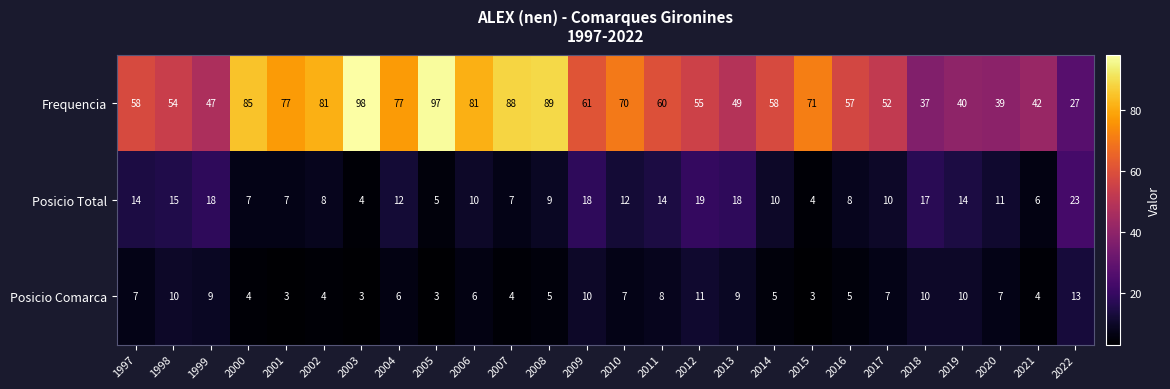

Which series has the largest range (max minus min)?

Frequencia